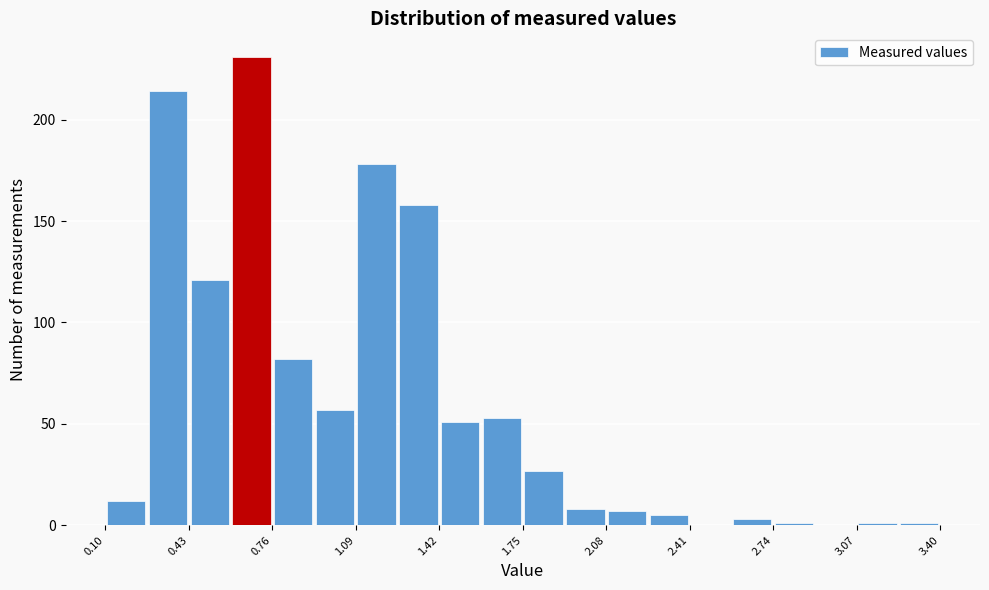

Around what value on the x-axis is the tallest bar? Give the approximate position of its centre, as read against the axis.

0.70